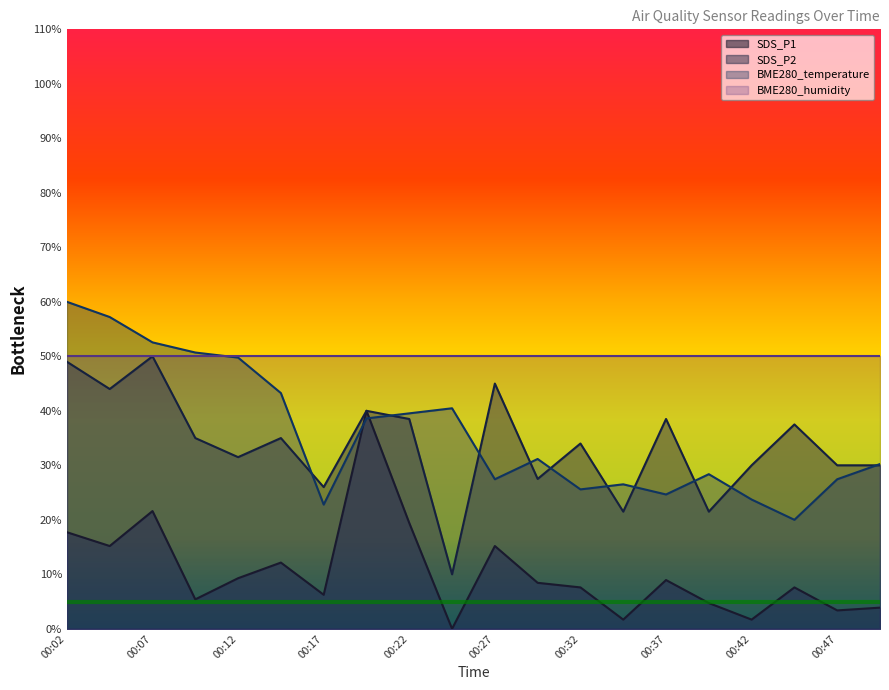

At how many categories does at least one series exceed 31?

20